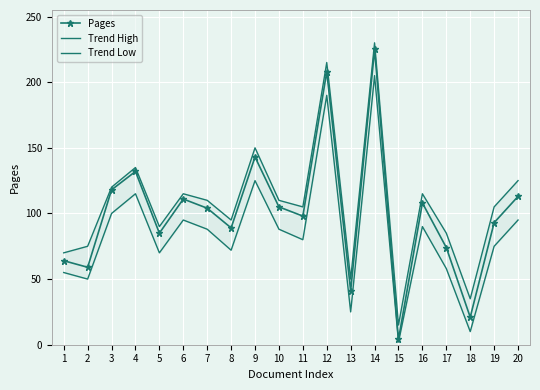

Reading left to right, list all the values displayed in this chart.

Pages: 1=64	2=59	3=118	4=132	5=85	6=111	7=104	8=89	9=143	10=105	11=98	12=208	13=41	14=225	15=4	16=108	17=74	18=21	19=93	20=113
Trend High: 1=70	2=75	3=120	4=135	5=90	6=115	7=110	8=95	9=150	10=110	11=105	12=215	13=50	14=230	15=15	16=115	17=85	18=35	19=105	20=125
Trend Low: 1=55	2=50	3=100	4=115	5=70	6=95	7=88	8=72	9=125	10=88	11=80	12=190	13=25	14=205	15=2	16=90	17=58	18=10	19=75	20=95